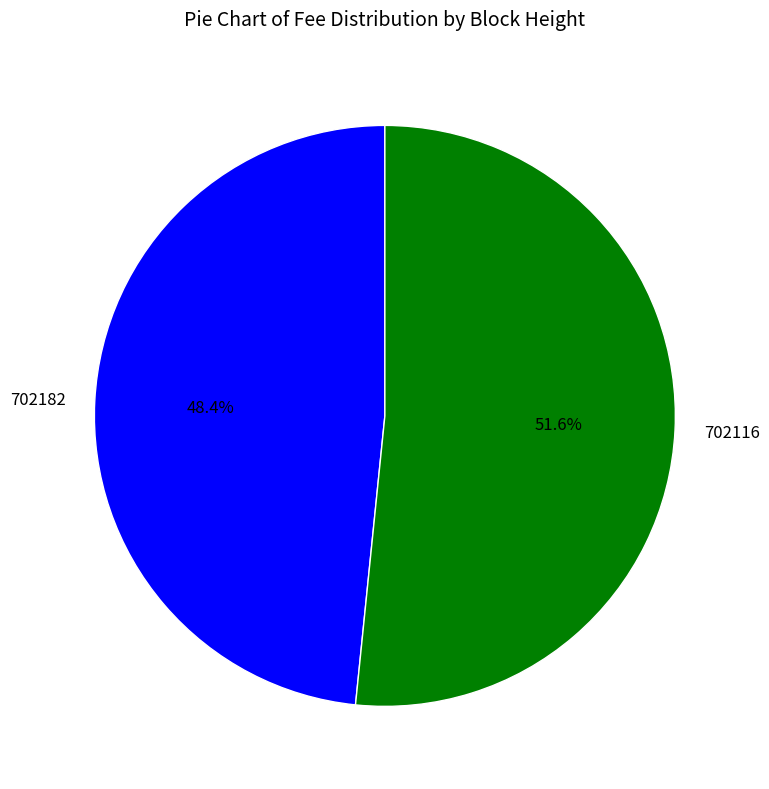

What percentage is the 702116 slice, to the nearest percent?

52%